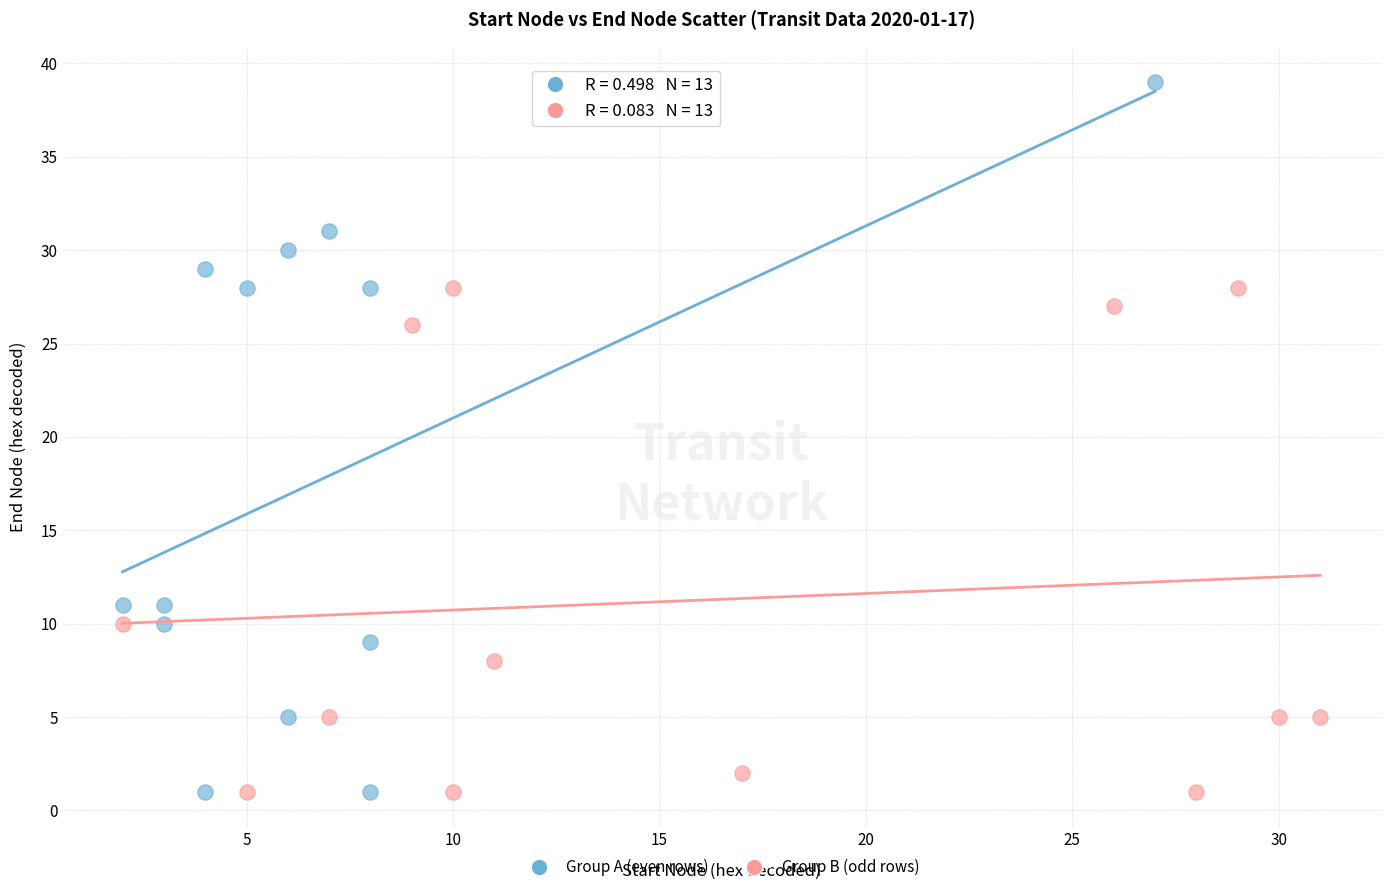

What are all the series names shown in the legend?

Group A (even rows), Group B (odd rows)